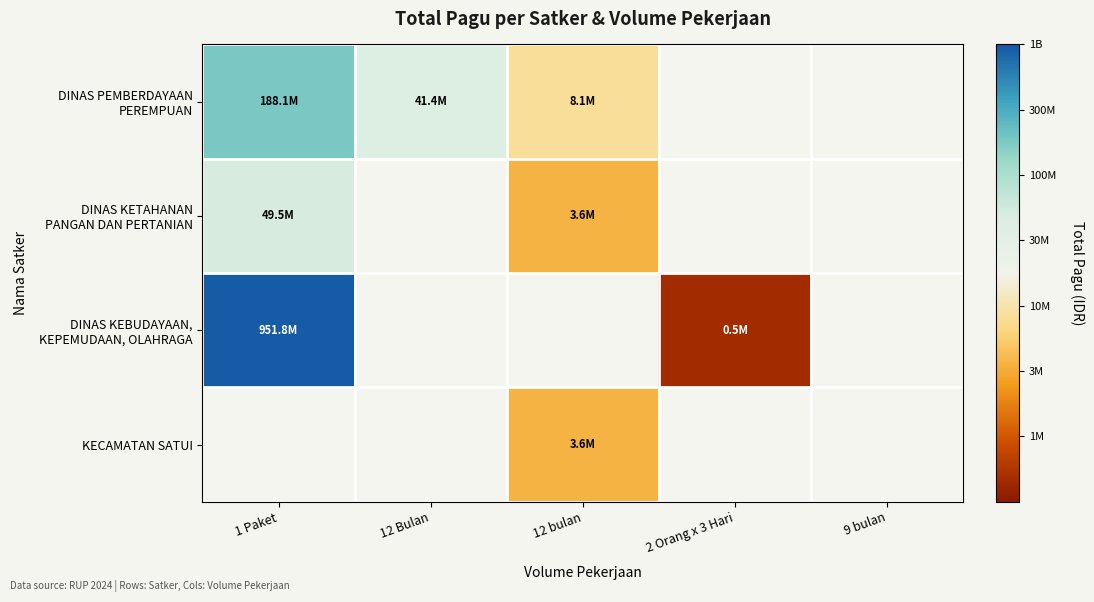

The value of DINAS KETAHANAN PANGAN DAN PERTANIAN at 1 Paket is 7.7. True or false?

True